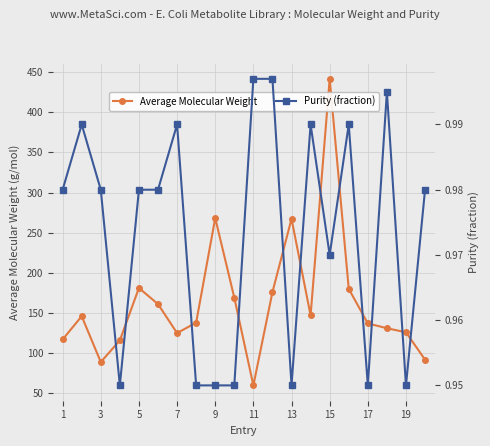

True or false: Average Molecular Weight has more than 2 points higher than both neighbors.

True